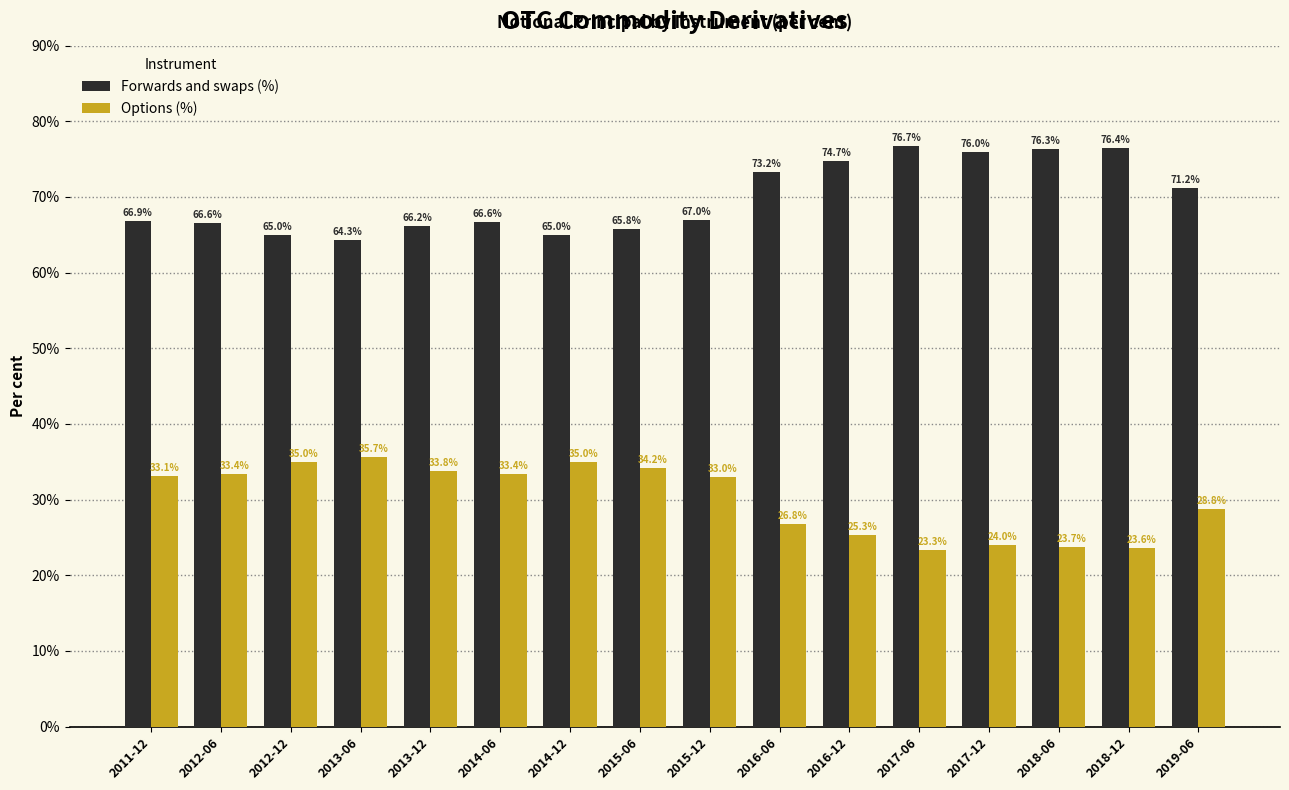

What is the label of the 8th bar from the right?

2015-12